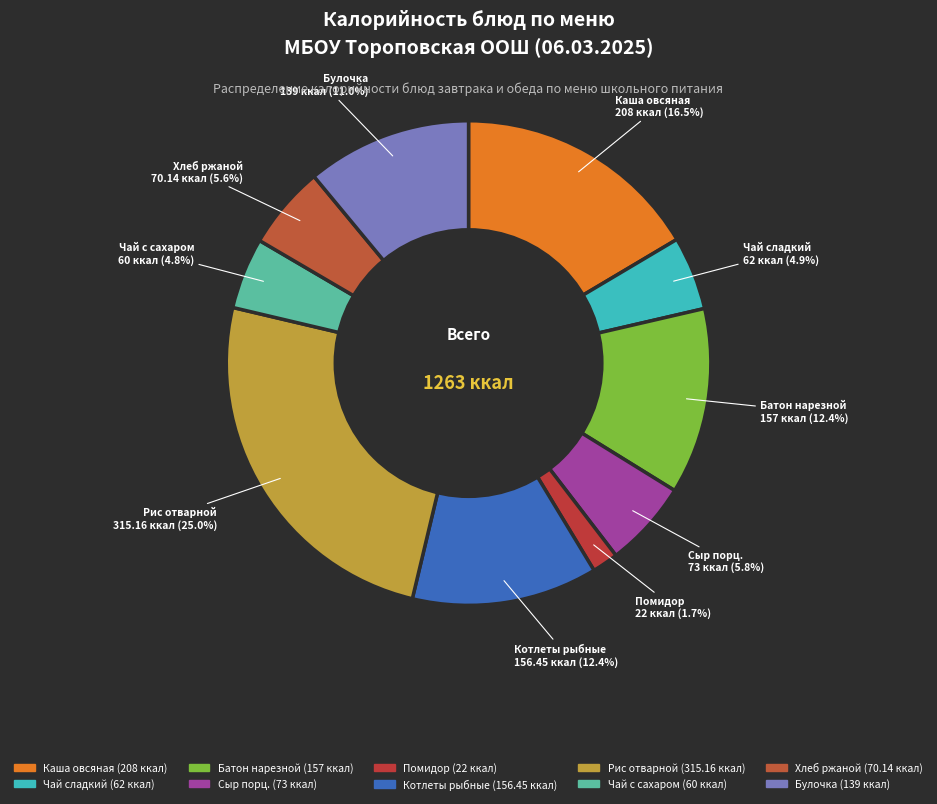

How many segments does this pie chart have?

10